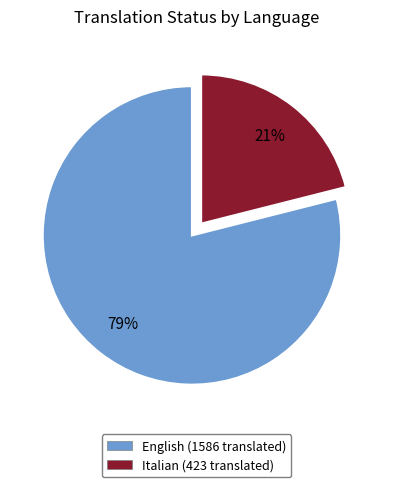

What percentage is the Italian slice, to the nearest percent?

21%